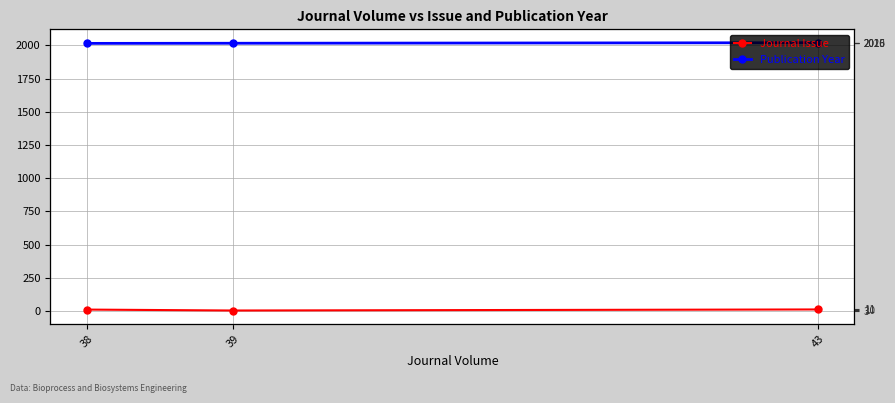

What is the highest value of the Publication Year series?

2020